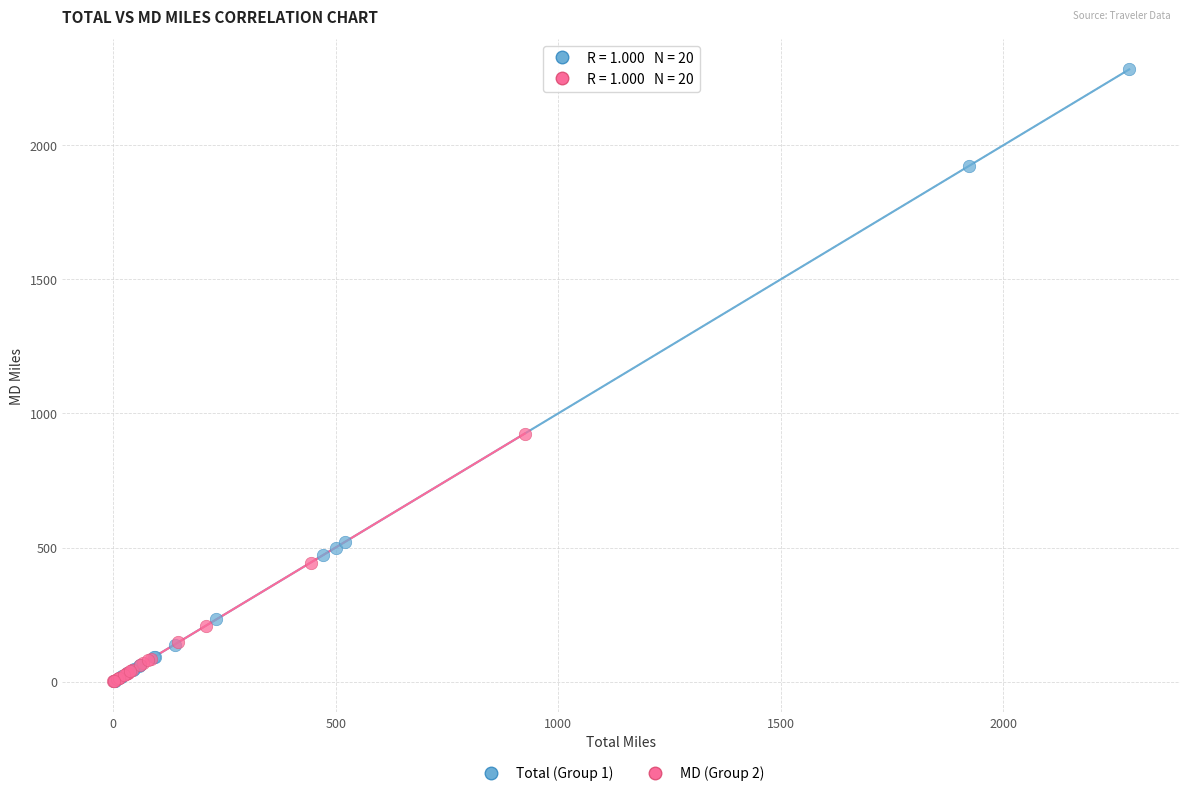

Which series has the largest Y range (max minus min)?

Total (Group 1)